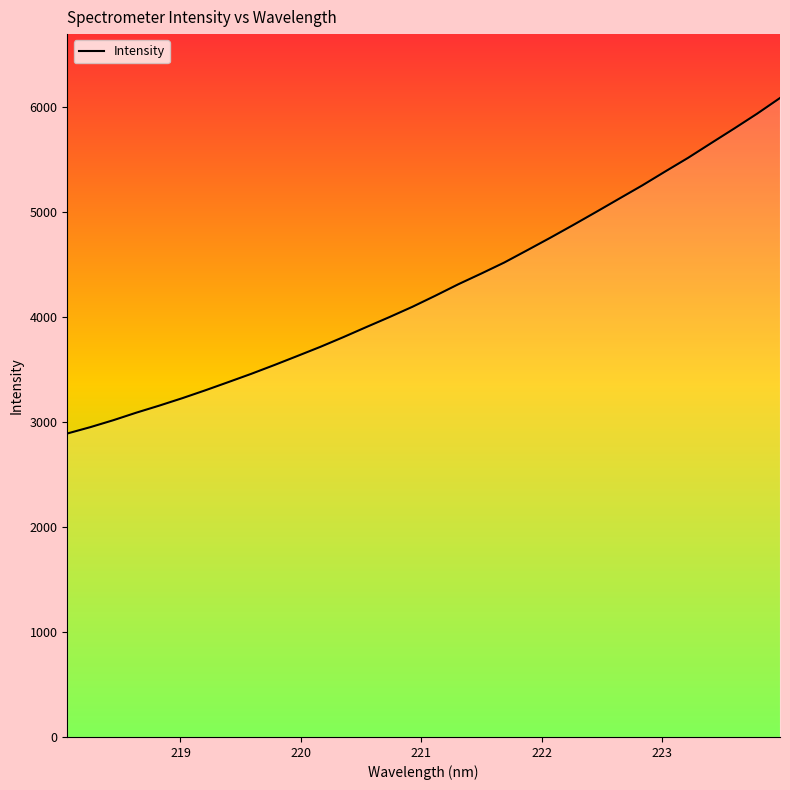

What is the difference between the maximum and minimum values?

3197.0